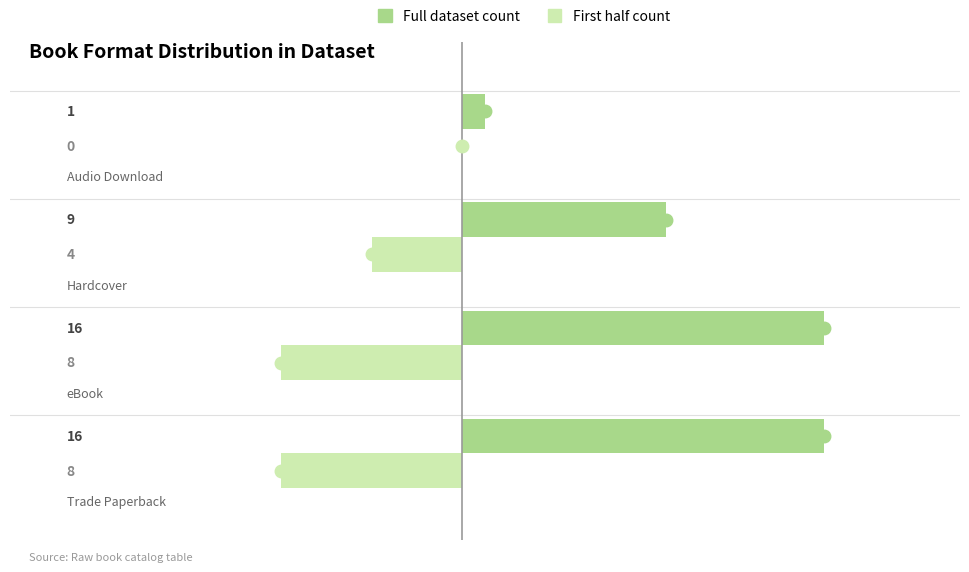

What is the total value across all series at 1?

8